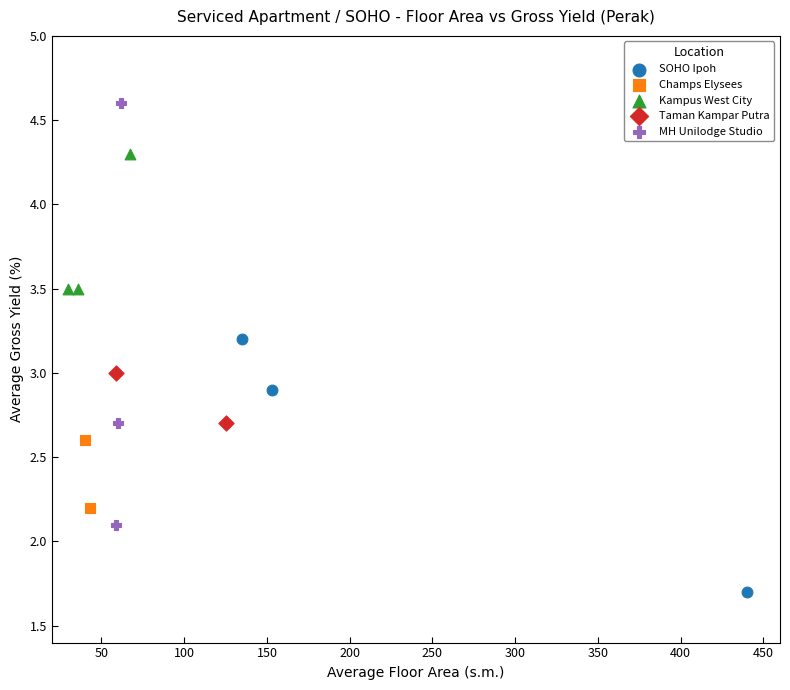

Which series contains the lowest Y value?

SOHO Ipoh